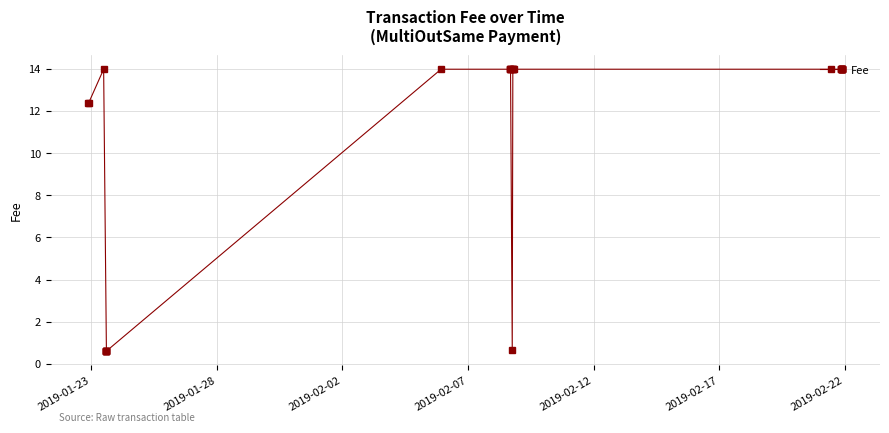

Reading left to right, extract all data points from this chart.

12.4	12.4	14.0	0.6	0.6	0.6	0.6	0.6	0.6	14.0	14.0	14.0	14.0	14.0	0.7	14.0	14.0	14.0	14.0	14.0	14.0	14.0	14.0	14.0	14.0	14.0	14.0	14.0	14.0